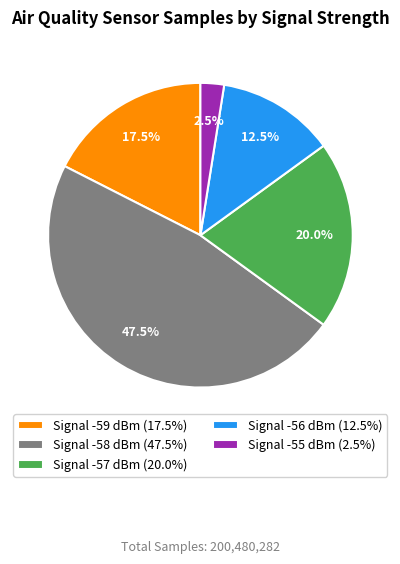

What portion of the pie excludes Signal -57 dBm (20.0%)?

80.0%